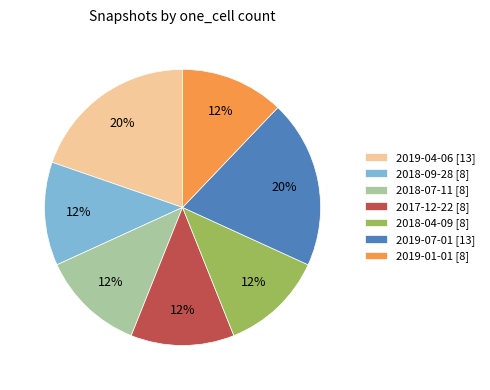

True or false: 2017-12-22 accounts for 22% of the total.

False